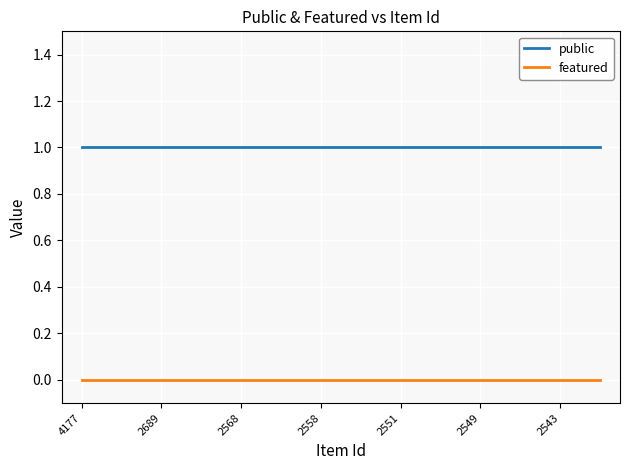

Reading left to right, extract all data points from this chart.

public: 1	1	1	1	1	1	1	1	1	1	1	1	1	1
featured: 0	0	0	0	0	0	0	0	0	0	0	0	0	0